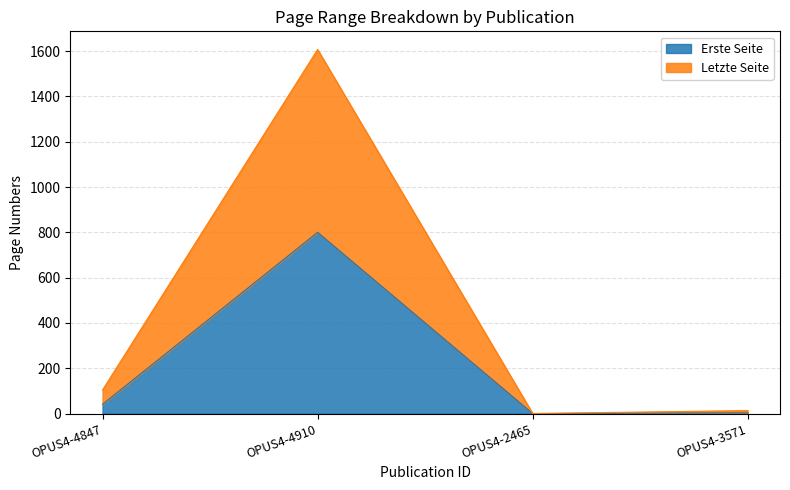

How many interior local valleys does the Erste Seite series have?

1